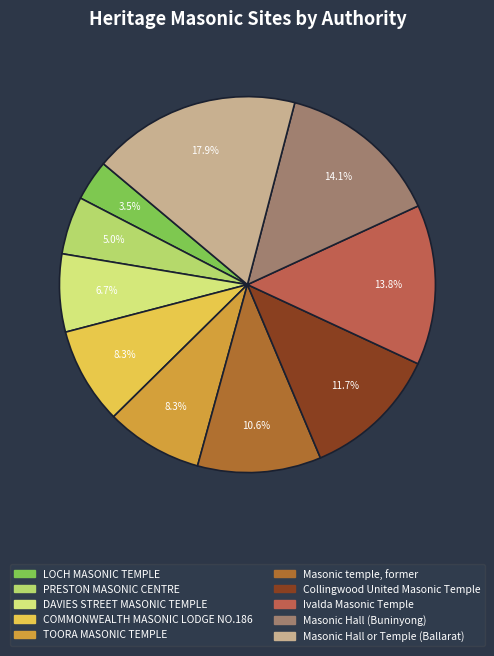

Approximately how many times larger is the value at TOORA MASONIC TEMPLE compared to Masonic Hall or Temple (Ballarat)?

0.5